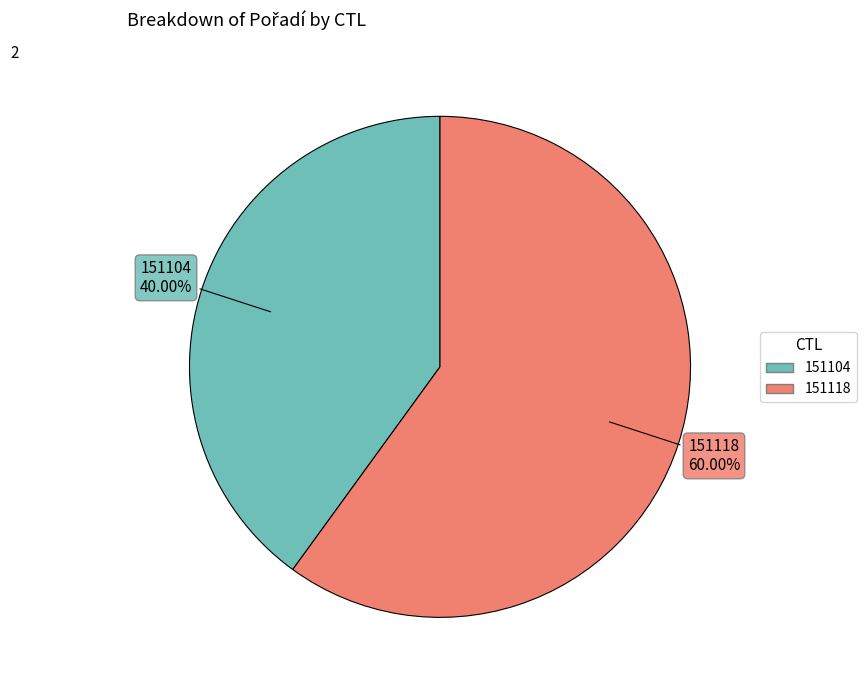

How much of the chart is everything except 151118?

40.0%